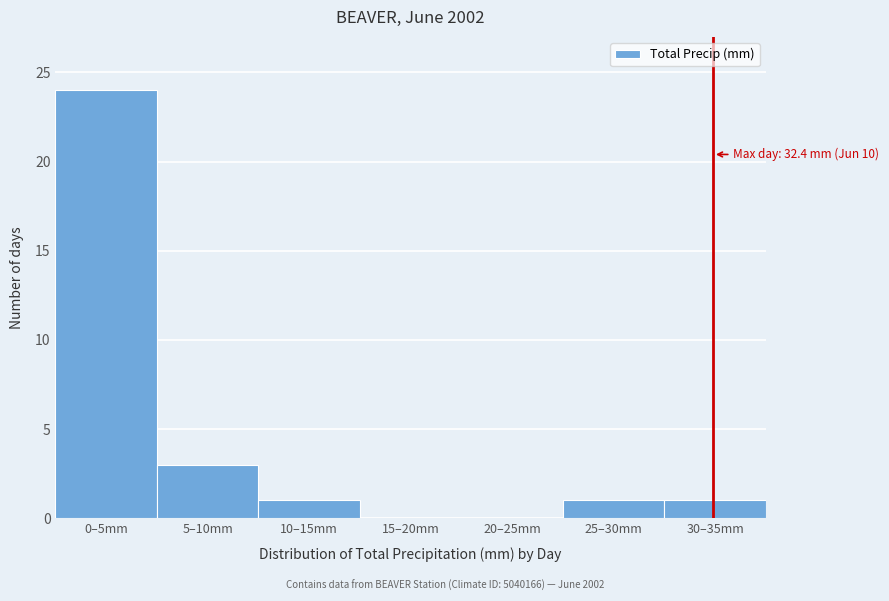

Reading right to left, what are all the values shown in this chart?

30–35mm=1	25–30mm=1	20–25mm=0	15–20mm=0	10–15mm=1	5–10mm=3	0–5mm=24